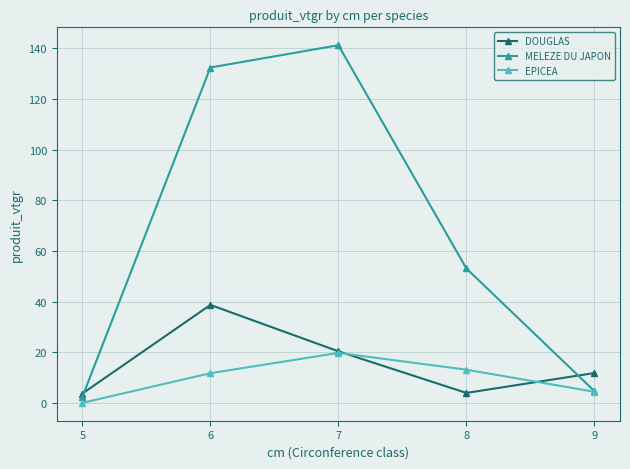

What is the value of the MELEZE DU JAPON point at the 2nd from the left?

132.4